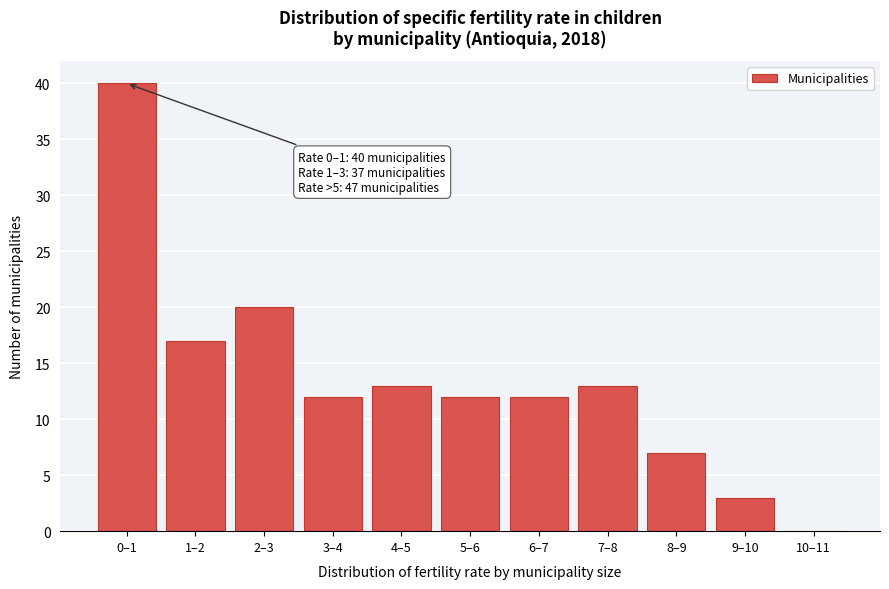

Reading left to right, what are all the values shown in this chart?

0–1=40	1–2=17	2–3=20	3–4=12	4–5=13	5–6=12	6–7=12	7–8=13	8–9=7	9–10=3	10–11=0